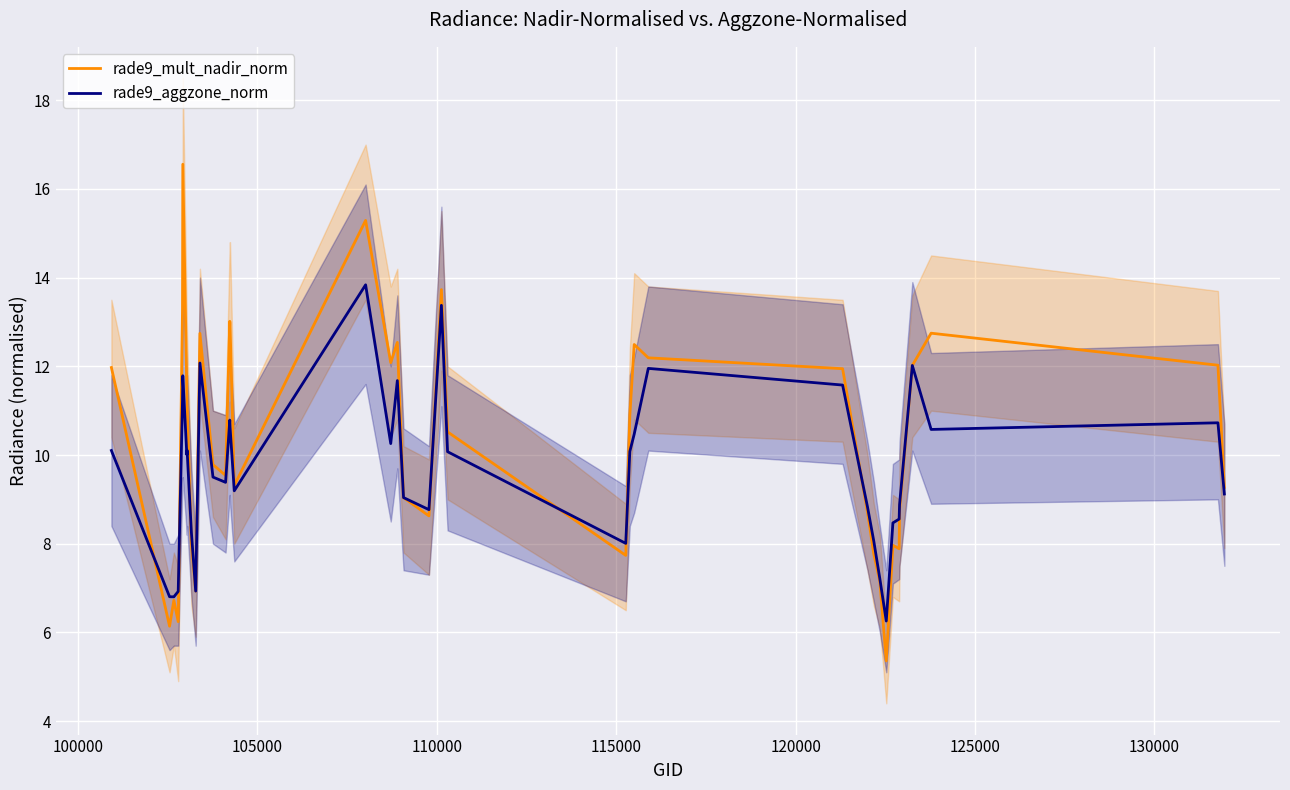

What is the sum of all rade9_mult_nadir_norm values?

402.6